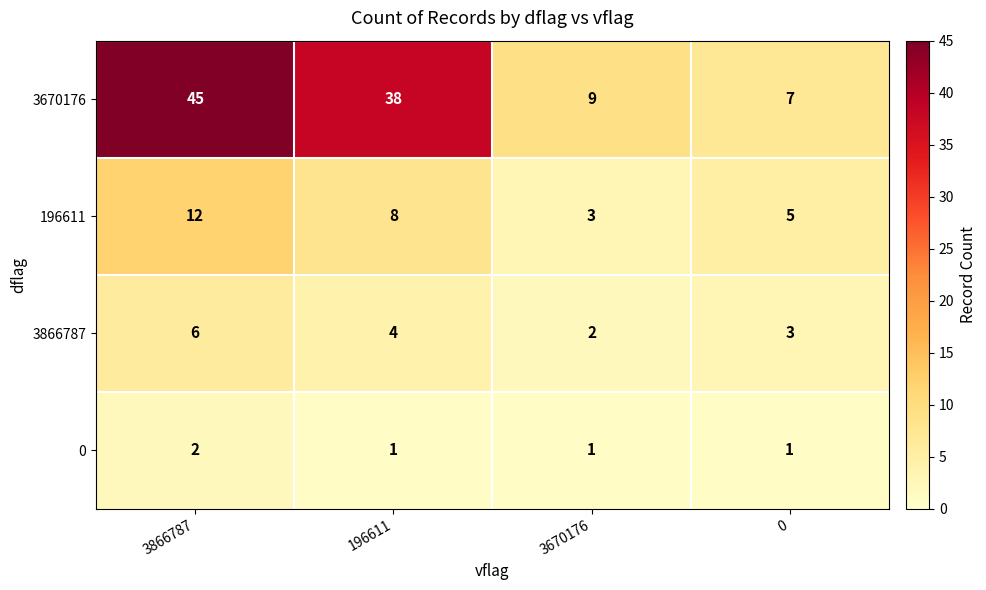

What is the average value of the 3866787 series?

4